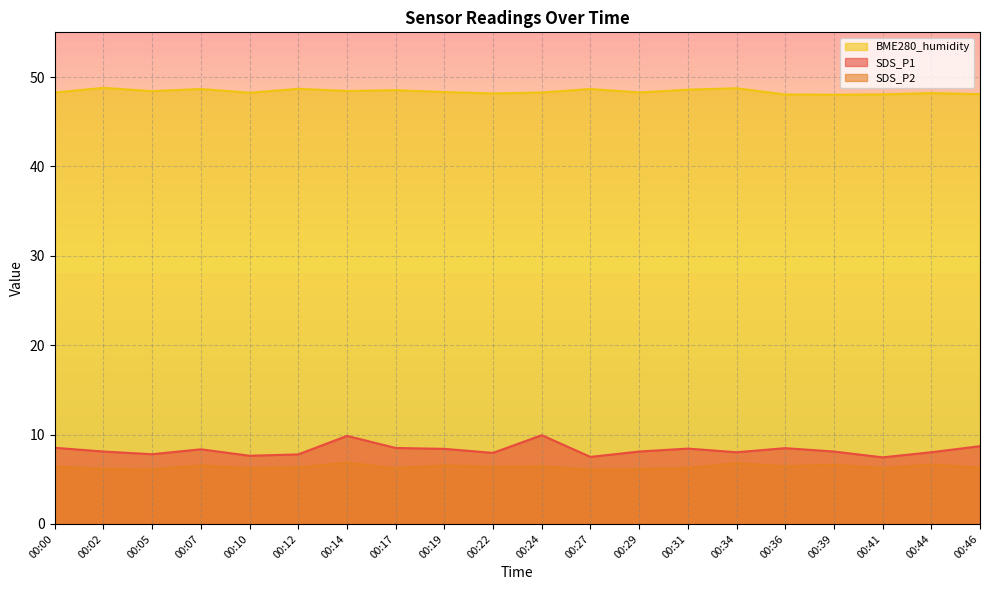

True or false: SDS_P2 and SDS_P1 cross at least once.

False